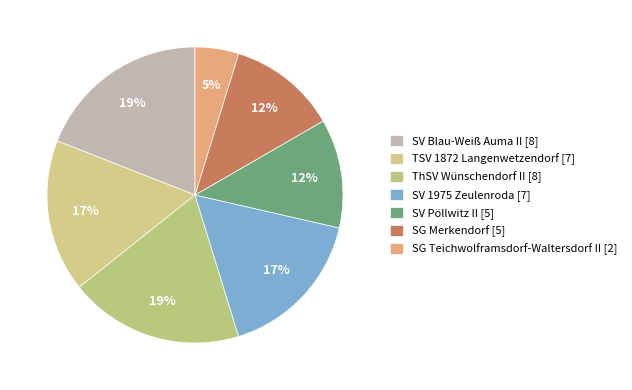

True or false: SV 1975 Zeulenroda accounts for 9% of the total.

False